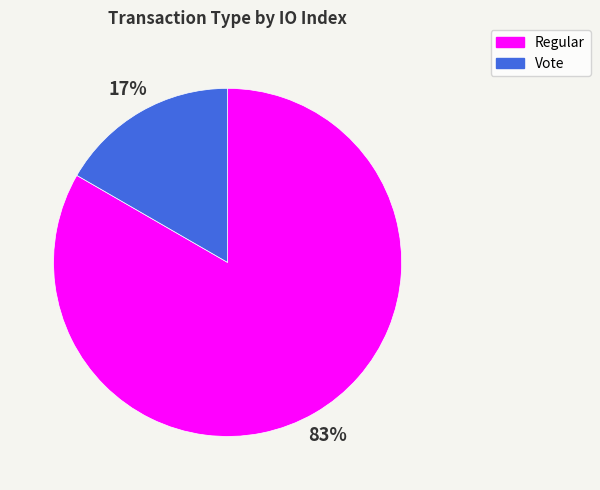

Between Regular and Vote, which is larger?

Regular